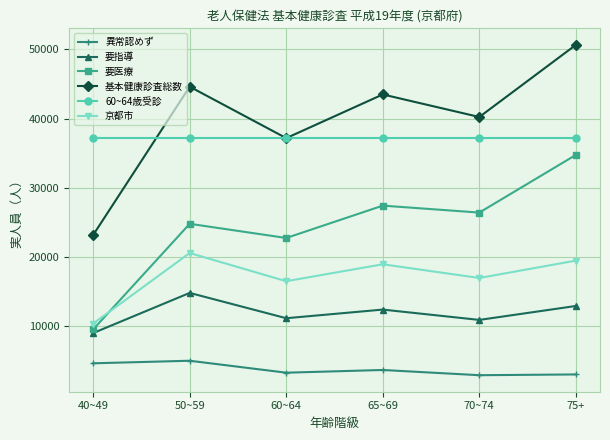

What is the sum of the 60~64歳受診 values at 70~74 and 75+?

74356